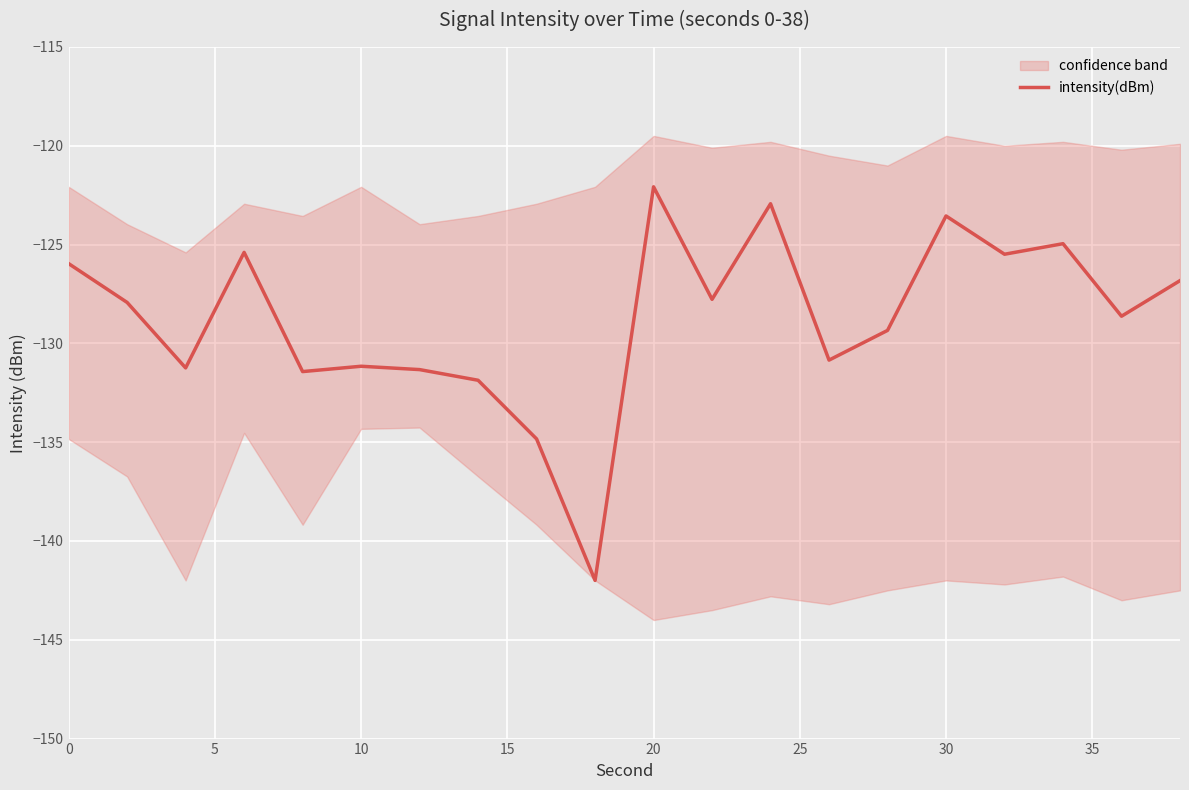

Reading left to right, what are all the values shown in this chart?

-126.0	-127.9	-131.2	-125.4	-131.4	-131.2	-131.3	-131.9	-134.8	-142.0	-122.1	-127.8	-122.9	-130.8	-129.3	-123.6	-125.5	-125.0	-128.6	-126.8